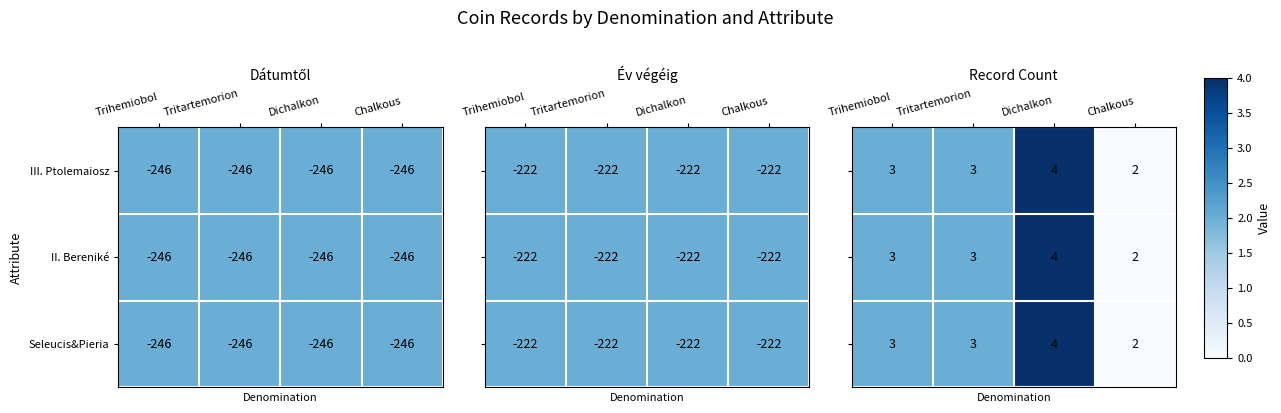

True or false: row_2 has a value of 2 at Trihemiobol.

False